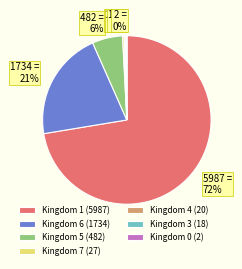

What percentage is the 1734 = 21% slice, to the nearest percent?

21%